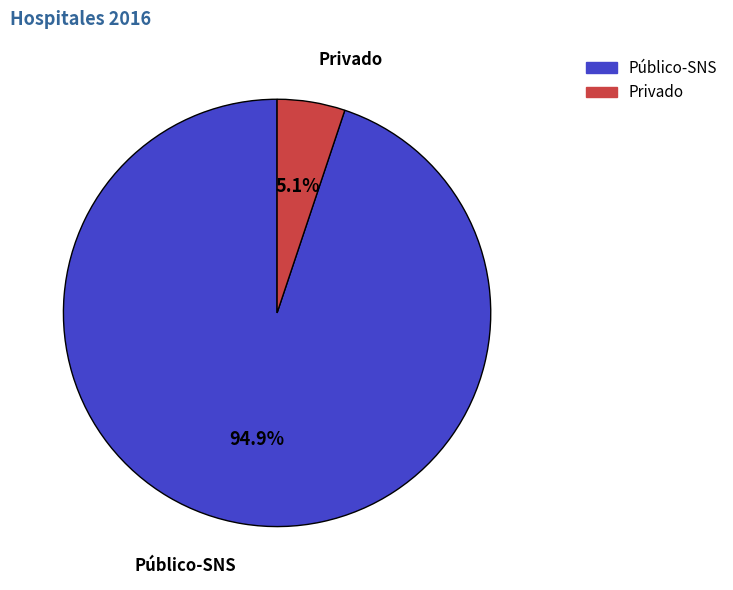

Between Privado and Público-SNS, which is larger?

Público-SNS